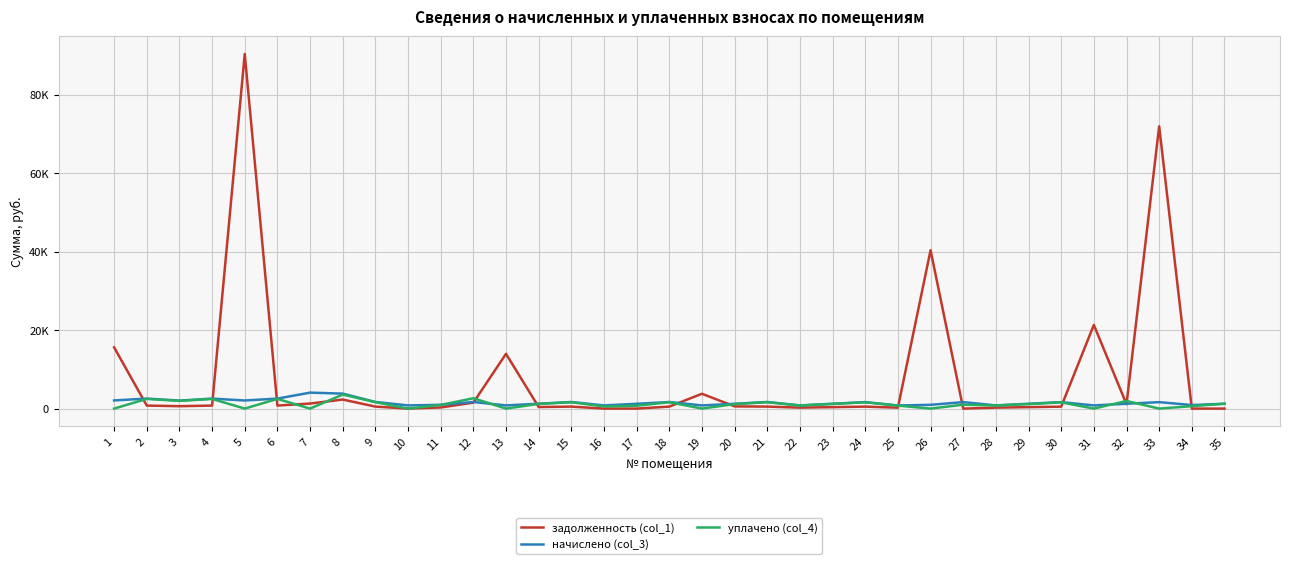

Rank the categories by задолженность (col_1) value from lowest to highest.

10, 16, 17, 27, 34, 35, 25, 22, 28, 11, 23, 29, 14, 30, 24, 15, 18, 21, 9, 20, 3, 4, 2, 6, 32, 7, 12, 8, 19, 13, 1, 31, 26, 33, 5